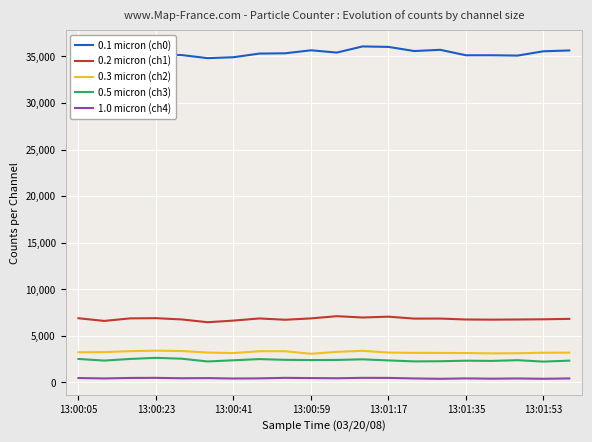

Which series has the largest total across all categories?

0.1 micron (ch0)